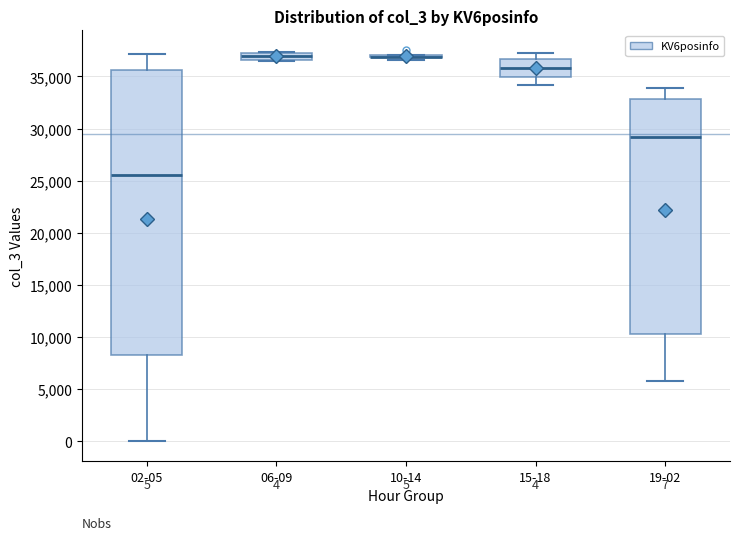

Which box is the tallest, from its lower edge to its upper edge?

02-05